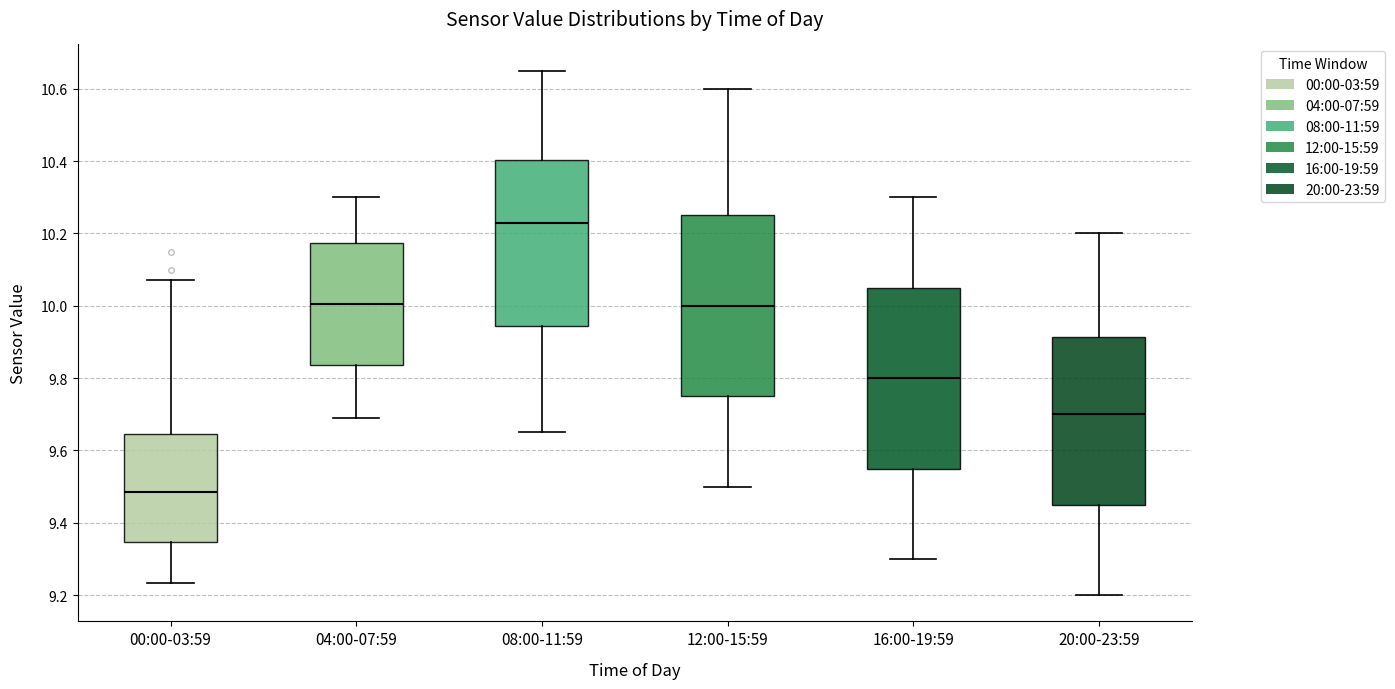

Reading left to right, transcribe this box plot: for each box, give where its median line is, the range the box spans, and where its two whiskers end, as read against the y-axis. The values are not printed on the chart, so give them approximately, as read against the axis.

00:00-03:59: median 9.48, box 9.34 to 9.64, whiskers 9.24 to 10.08
04:00-07:59: median 10.00, box 9.84 to 10.18, whiskers 9.70 to 10.30
08:00-11:59: median 10.24, box 9.94 to 10.40, whiskers 9.66 to 10.66
12:00-15:59: median 10.00, box 9.76 to 10.26, whiskers 9.50 to 10.60
16:00-19:59: median 9.80, box 9.56 to 10.06, whiskers 9.30 to 10.30
20:00-23:59: median 9.70, box 9.46 to 9.92, whiskers 9.20 to 10.20